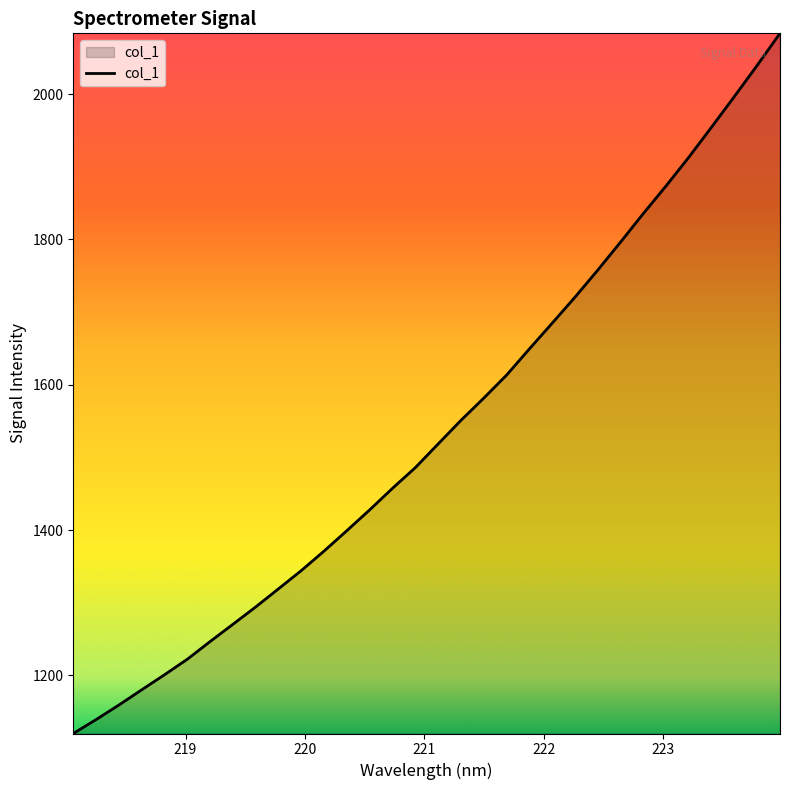

What is the difference between the maximum and minimum values?

963.4